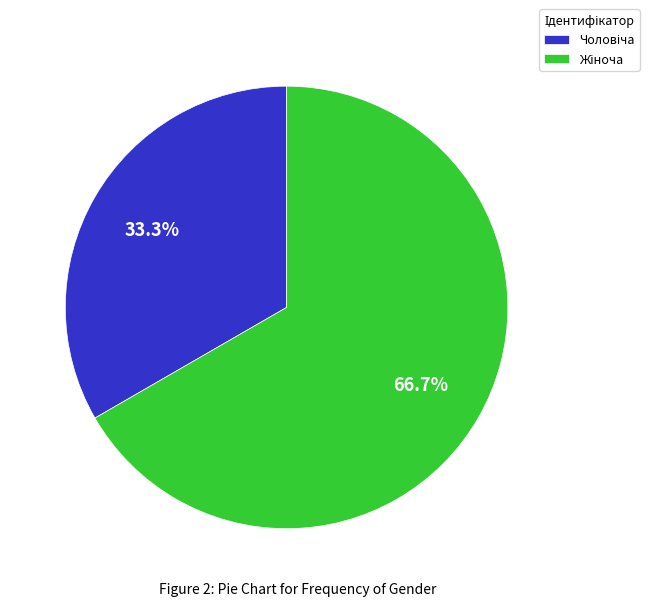

Does any single category account for the majority?

Yes